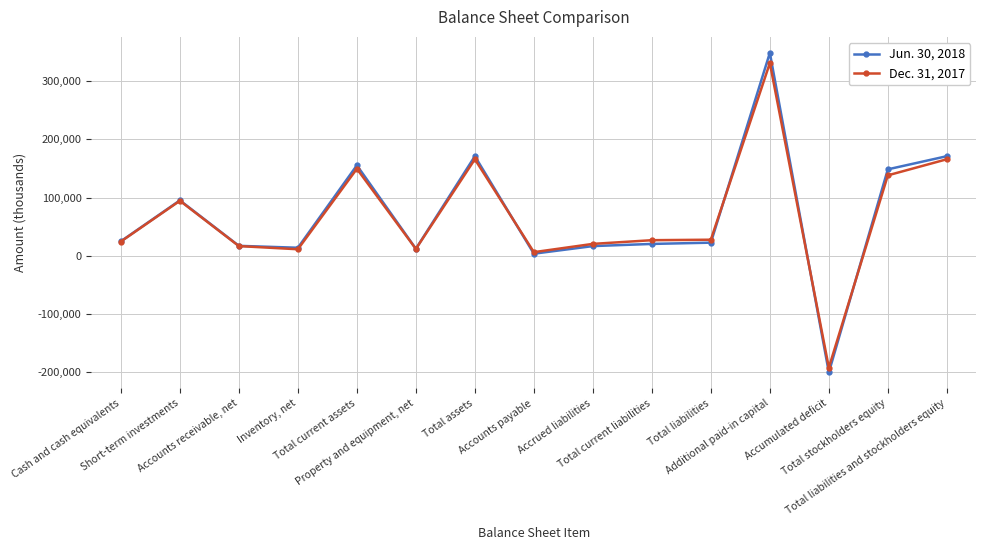

List the series in order of their overall mean, lowest first.

Dec. 31, 2017, Jun. 30, 2018